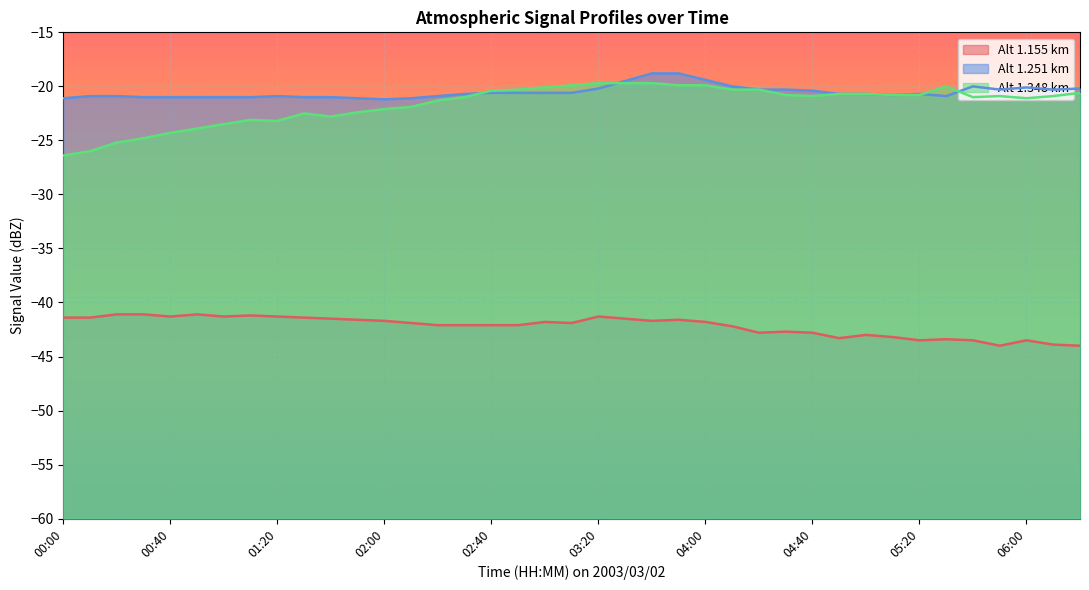

Count the number of data series in this chart.

3